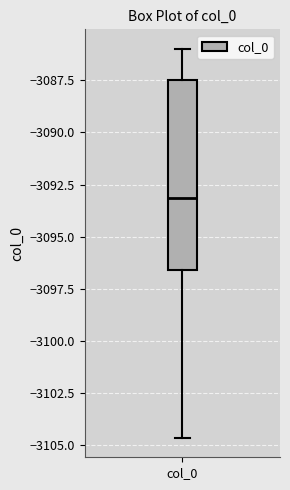

Where does the median line of the box for col_0 sit on the y-axis? The values are not printed on the chart, so give them approximately, as read against the axis.

-3093.0